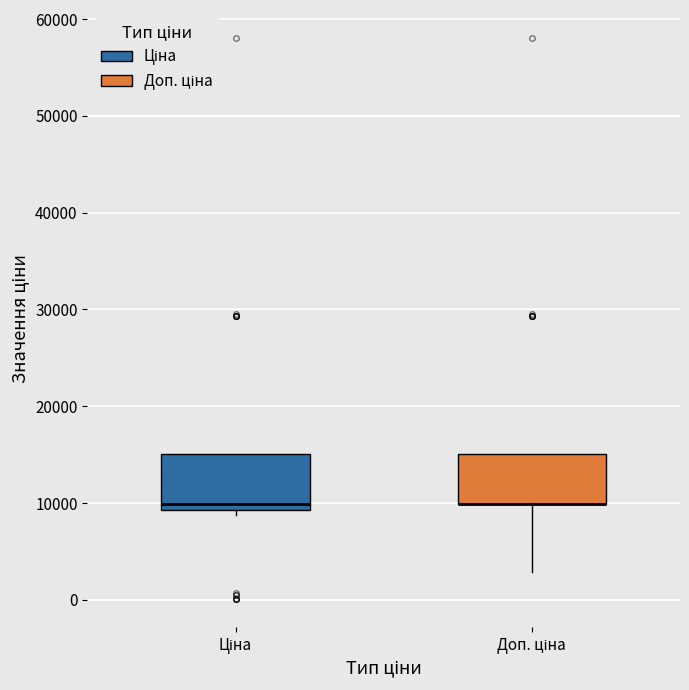

Reading left to right, read every box against the y-axis: the position of its median line, the range the box covers, and the ends of its whiskers. The values are not printed on the chart, so give them approximately, as read against the axis.

Ціна: median 10000, box 9000 to 15000, whiskers 9000 (just below the box's lower edge) to 15000
Доп. ціна: median 10000 (drawn on the box's lower edge), box 10000 to 15000, whiskers 3000 to 15000